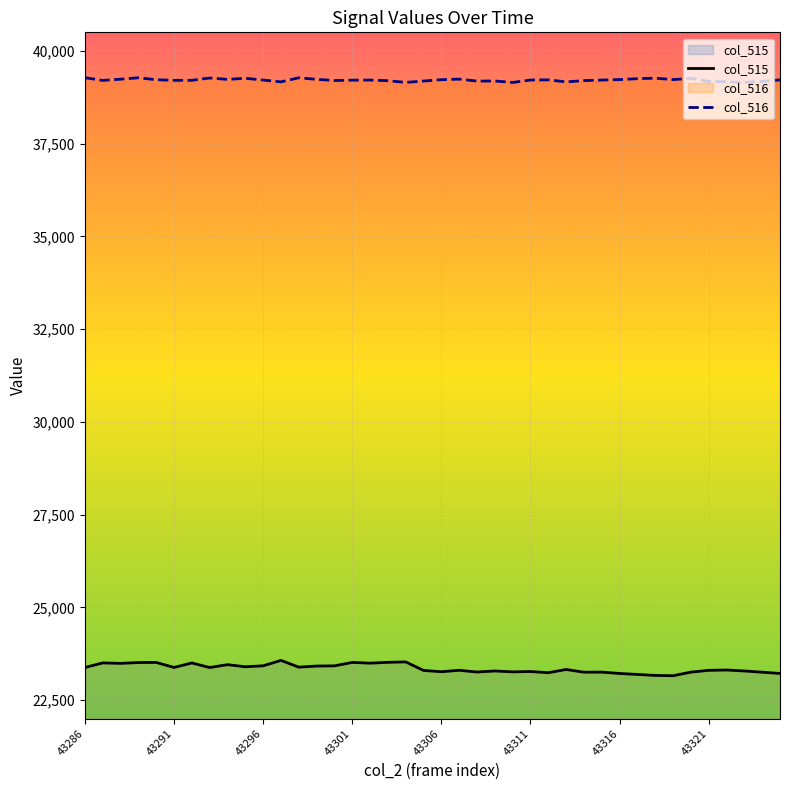

What is the total value across all series at 18?

62679